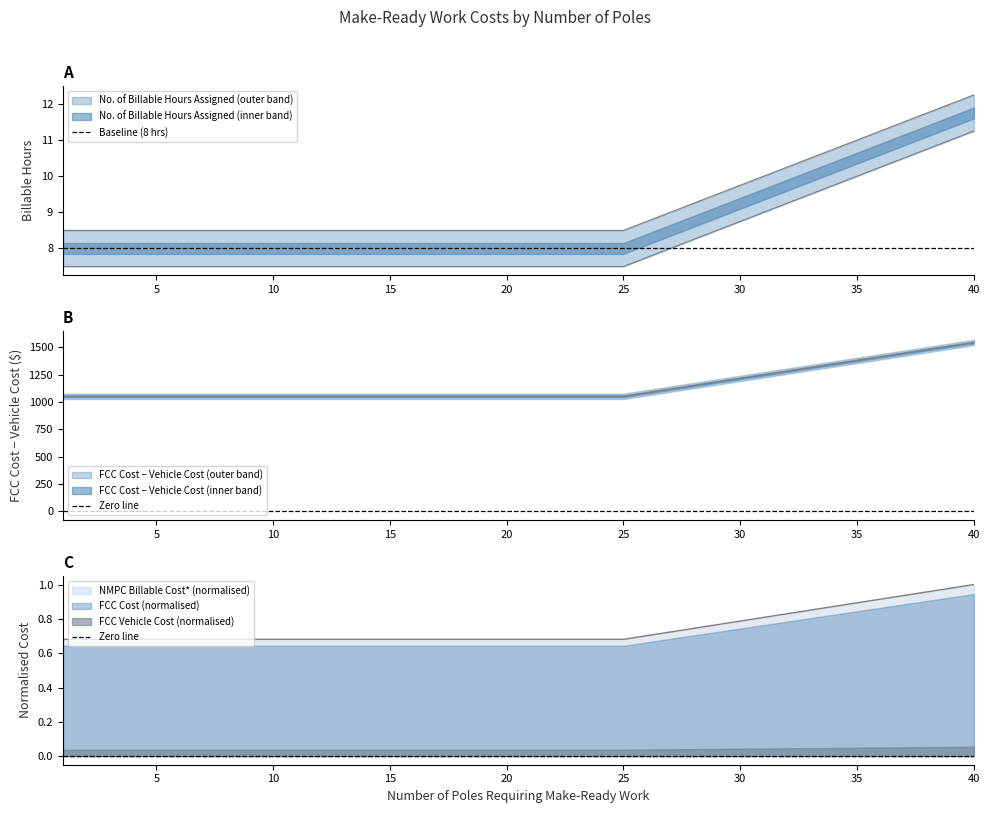

What is the average value of the Baseline (8 hrs) series?

8